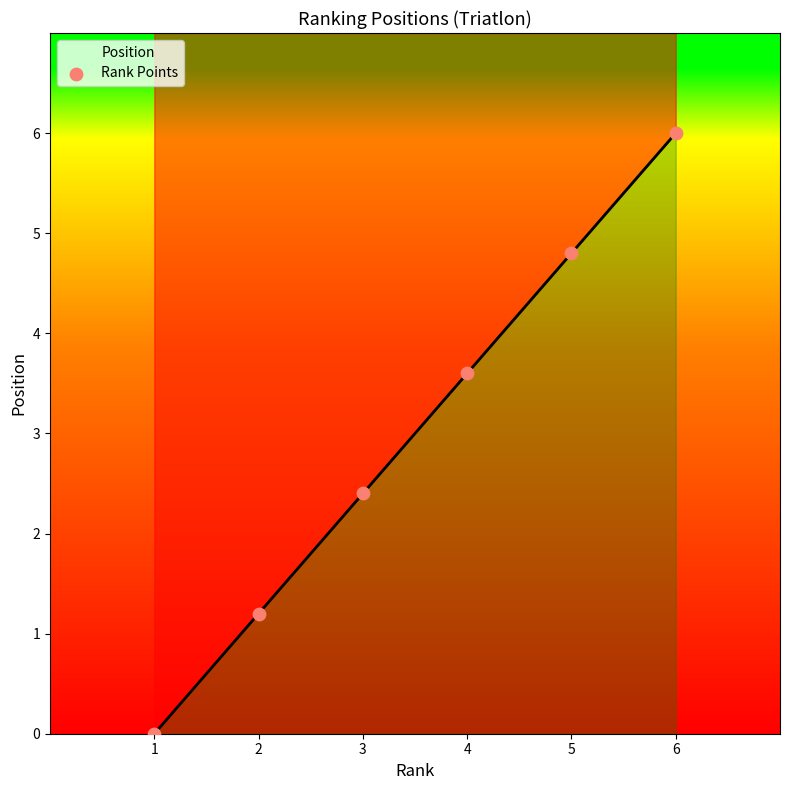

What is the change in value from 4 to 5?

+1.2